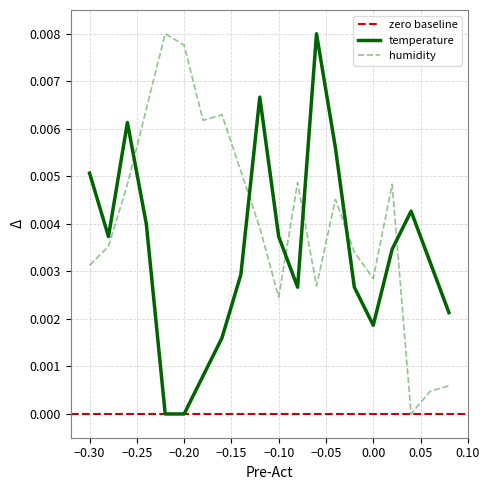

Which series ends up on top after the final intersection of humidity and temperature?

temperature